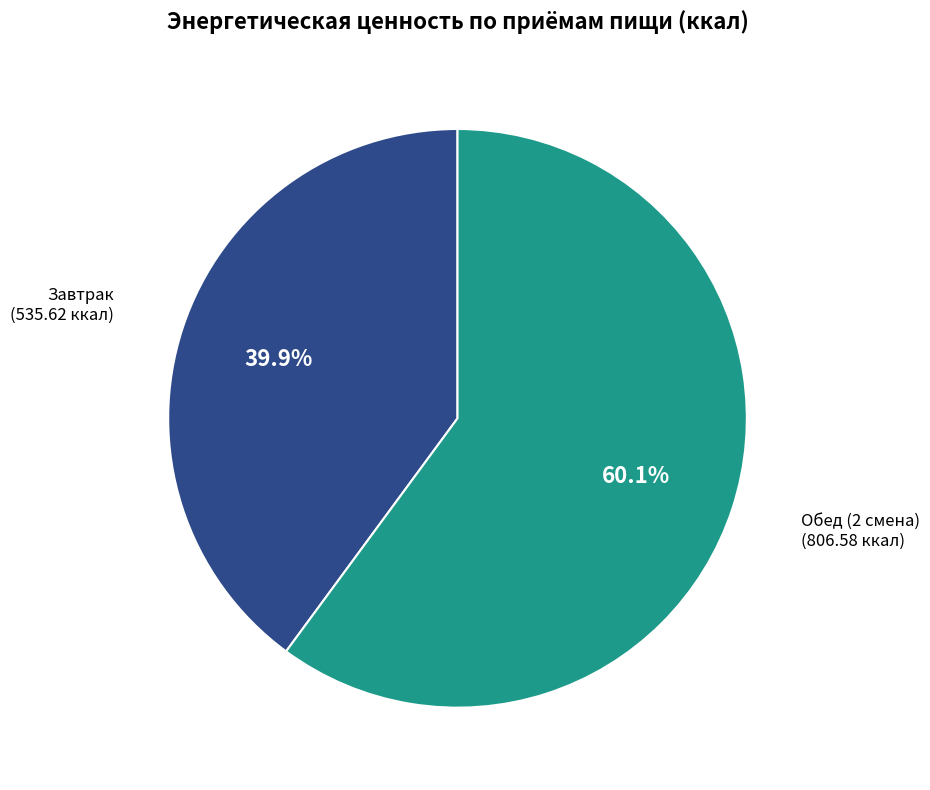

How many segments does this pie chart have?

2